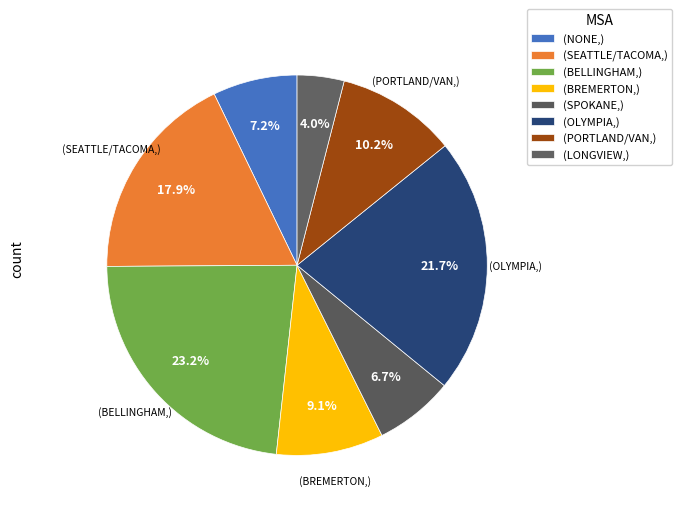

Count the number of slices in the pie.

8